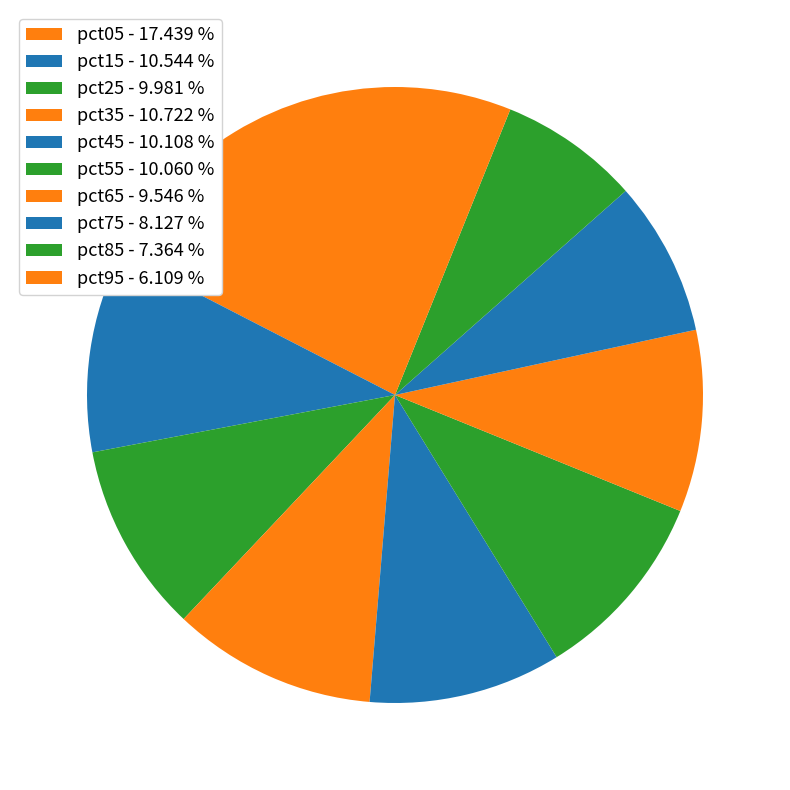

How many slices are in this pie chart?

10